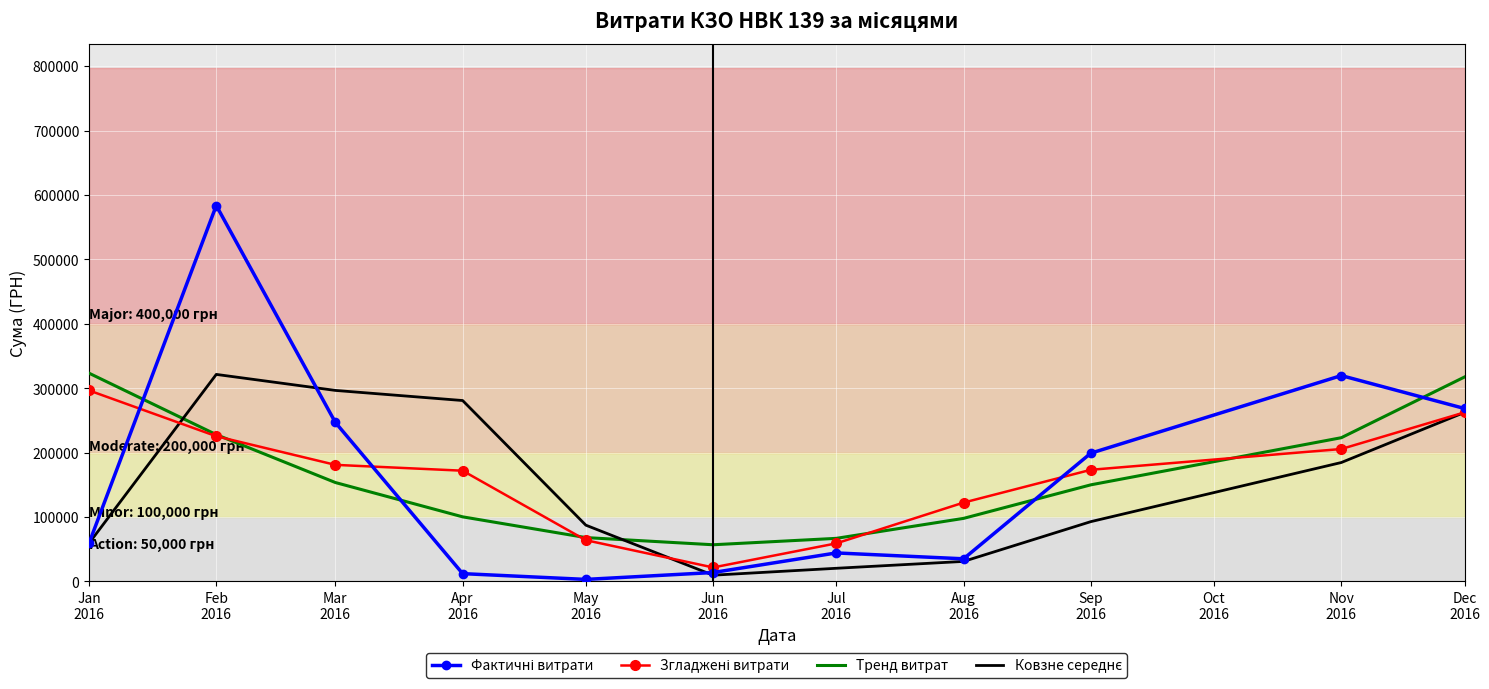

What is the highest value of the Тренд витрат series?

323319.3